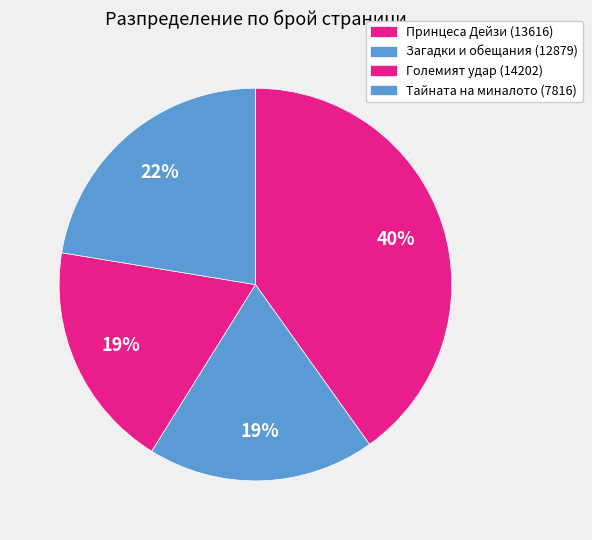

What is the ratio of the value at Загадки и обещания (12879) to the value at Принцеса Дейзи (13616)?

0.5